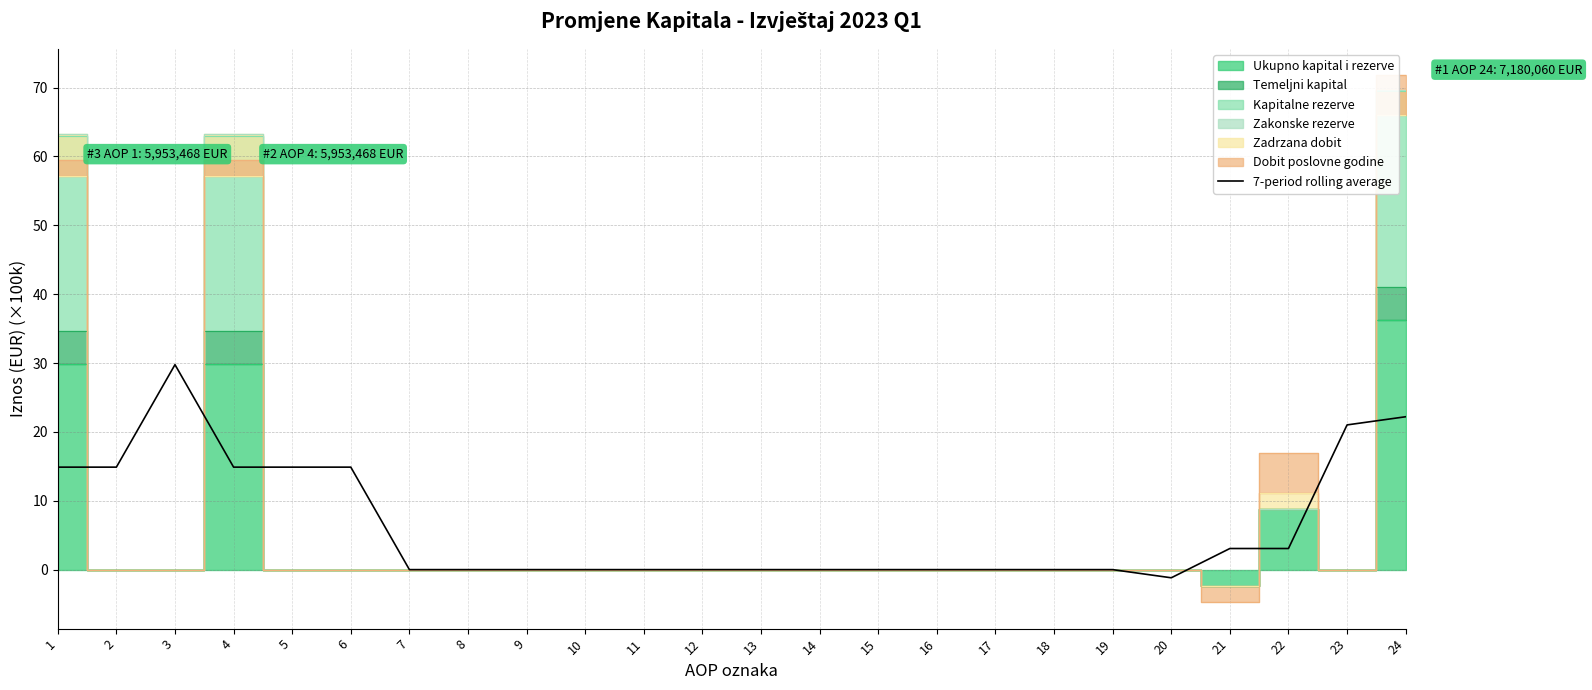

Reading left to right, list all the values displayed in this chart.

1=14.9	2=14.9	3=29.8	4=14.9	5=14.9	6=14.9	7=0.0	8=0.0	9=0.0	10=0.0	11=0.0	12=0.0	13=0.0	14=0.0	15=0.0	16=0.0	17=0.0	18=0.0	19=0.0	20=-1.2	21=3.1	22=3.1	23=21.0	24=22.2